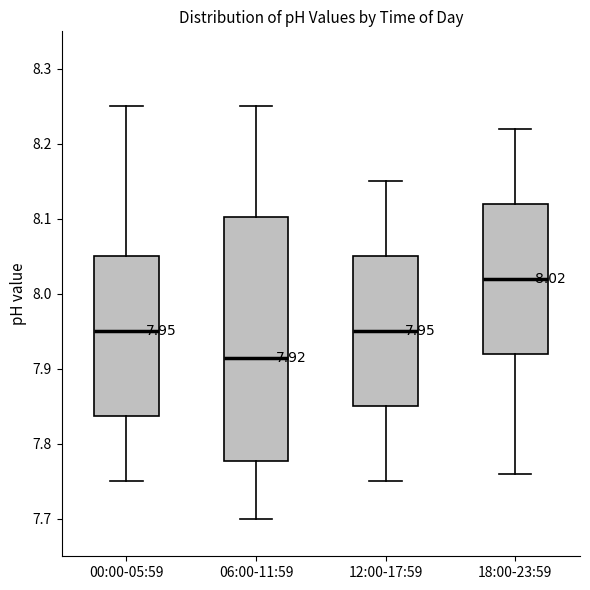

Which box is the tallest, from its lower edge to its upper edge?

06:00-11:59